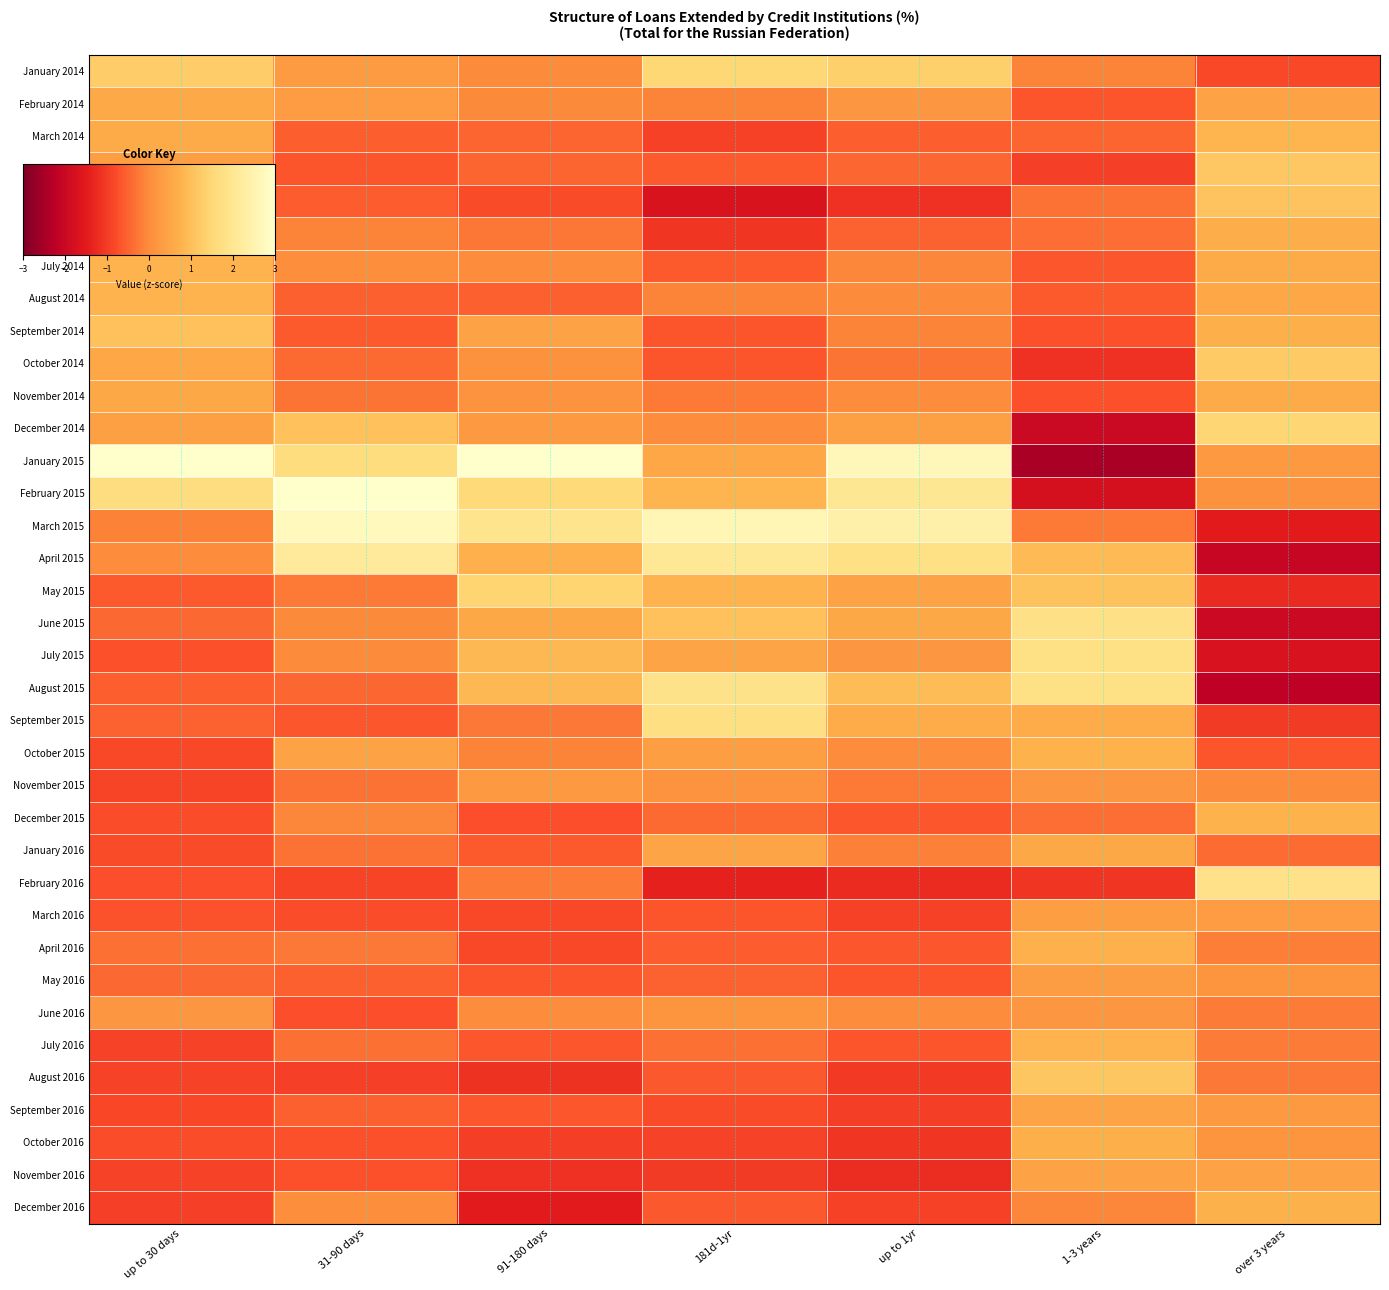

Rank the series at 91-180 days from highest to lowest value.

January 2015, March 2015, February 2015, May 2015, July 2015, August 2015, April 2015, June 2015, September 2014, November 2015, December 2014, November 2014, October 2014, July 2014, June 2016, January 2014, February 2014, October 2015, February 2016, September 2015, June 2014, March 2014, April 2014, August 2014, January 2016, July 2016, September 2016, May 2016, December 2015, May 2014, March 2016, April 2016, October 2016, August 2016, November 2016, December 2016